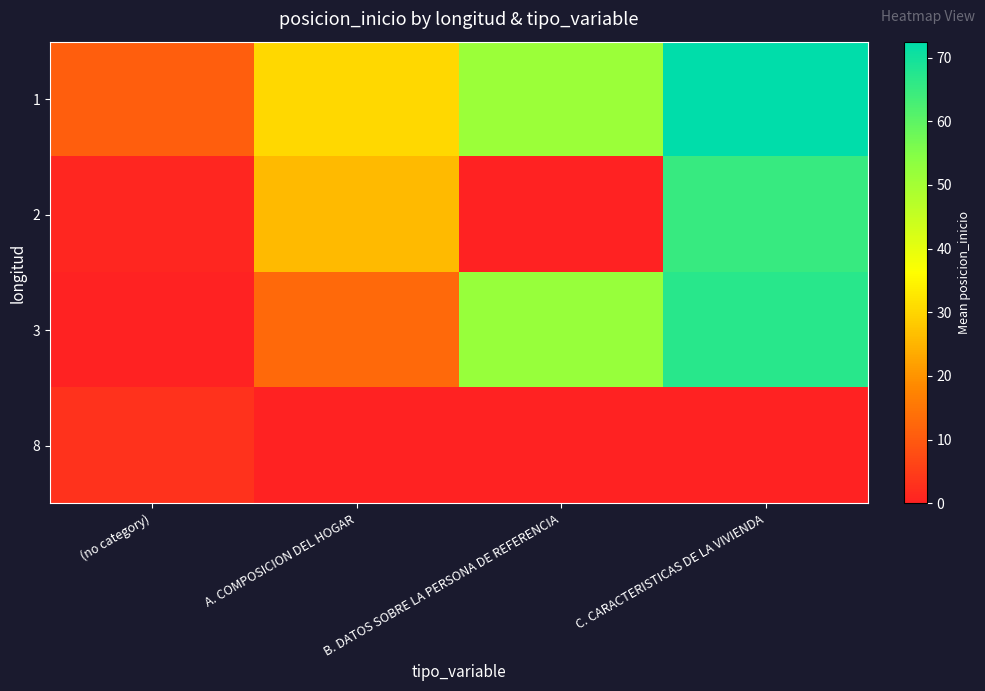

List the series in order of their overall mean, highest first.

1, 3, 2, 8